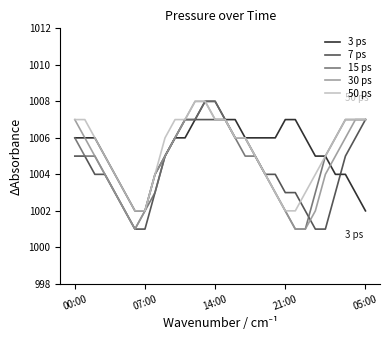

What is the lowest value of the 15 ps series?

1001